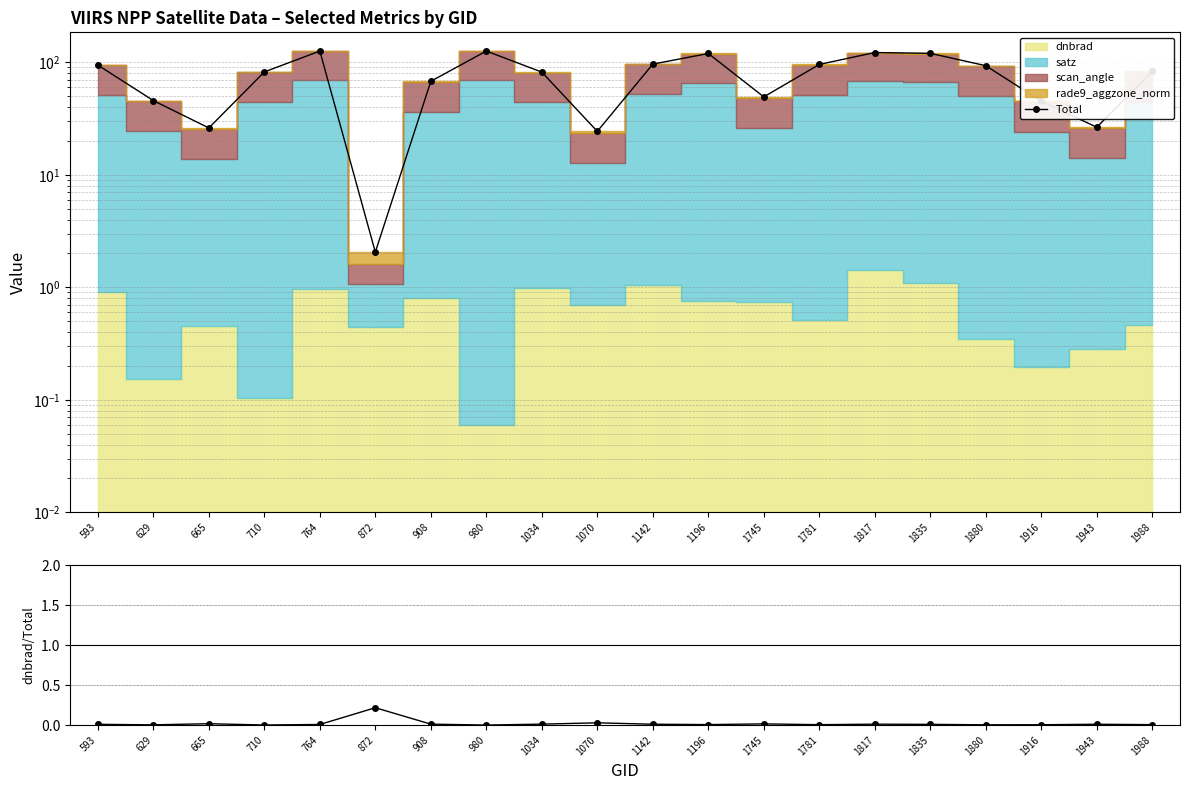

At which label is Total closest to 64?

908